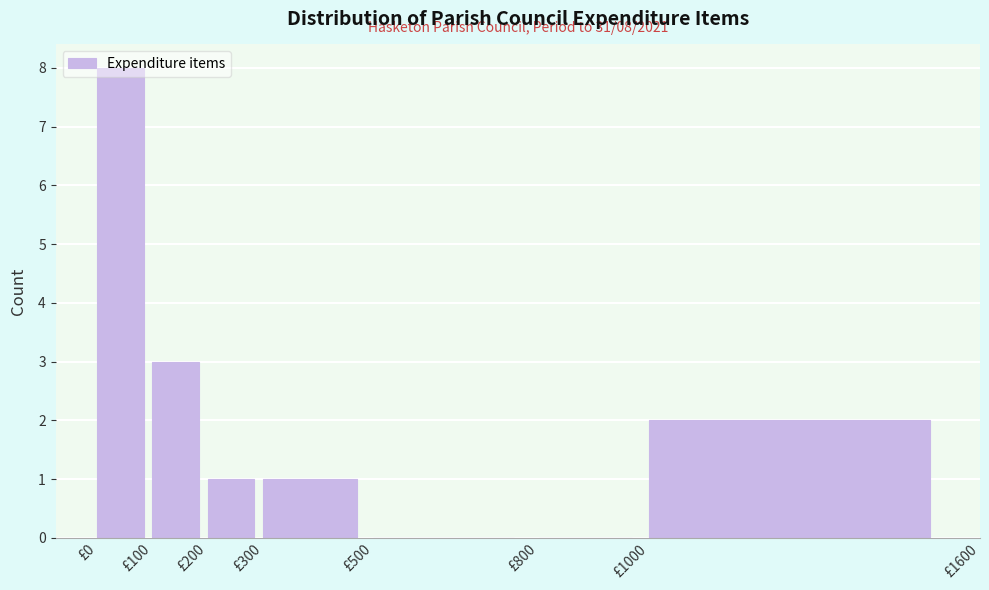

Which range on the x-axis has the tallest bar?

0 to 100